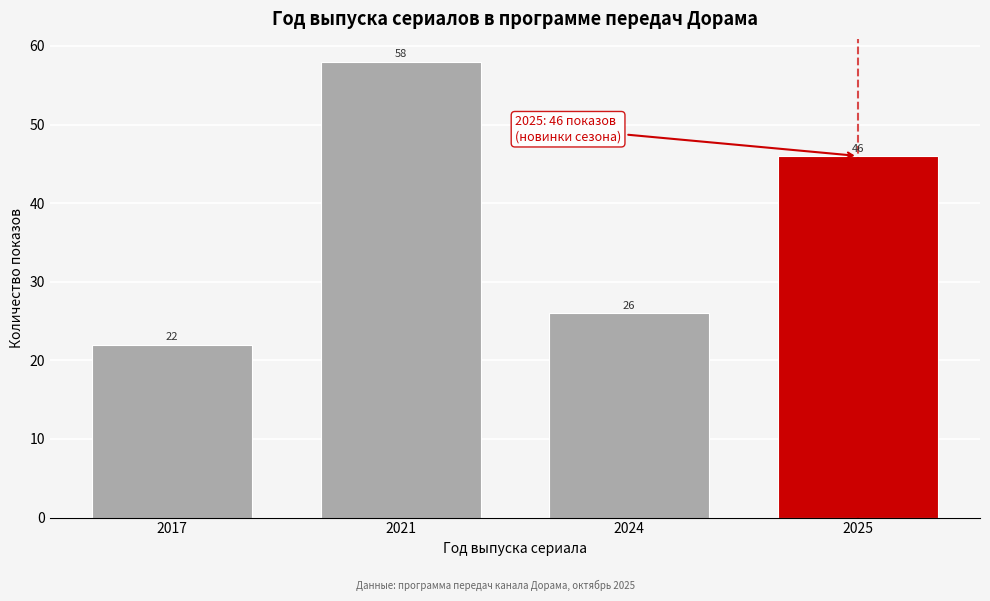

Reading left to right, list all the values displayed in this chart.

22	58	26	46